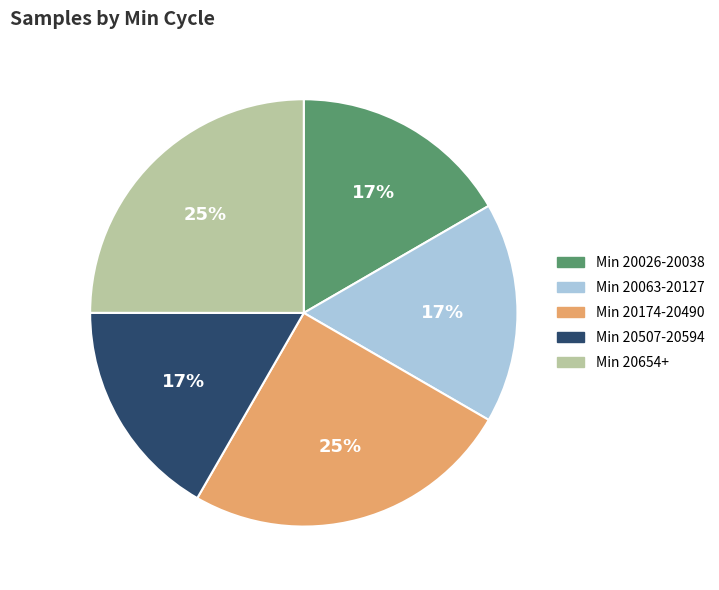

Is there any slice that represents more than half of the pie?

No